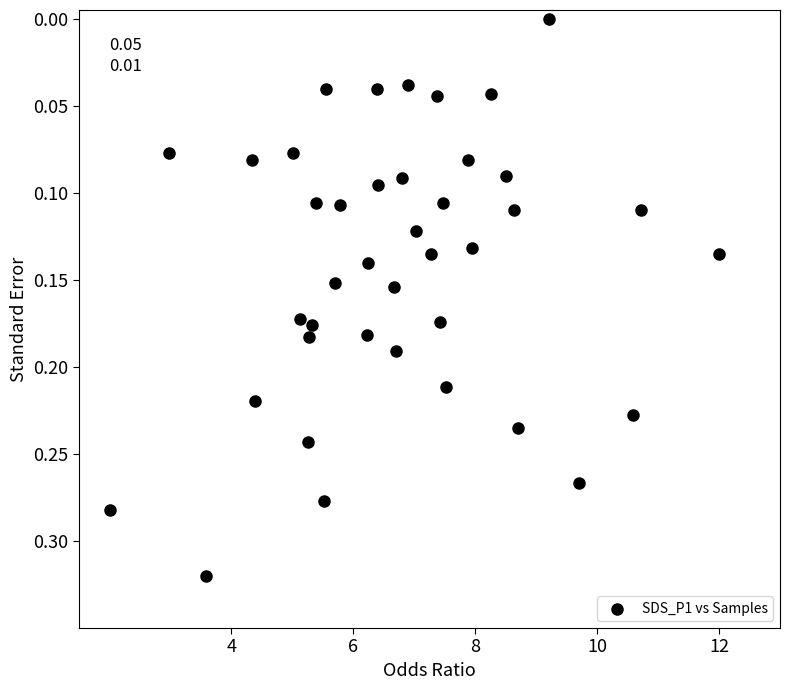

What is the range of X values (max minus min)?

10.0